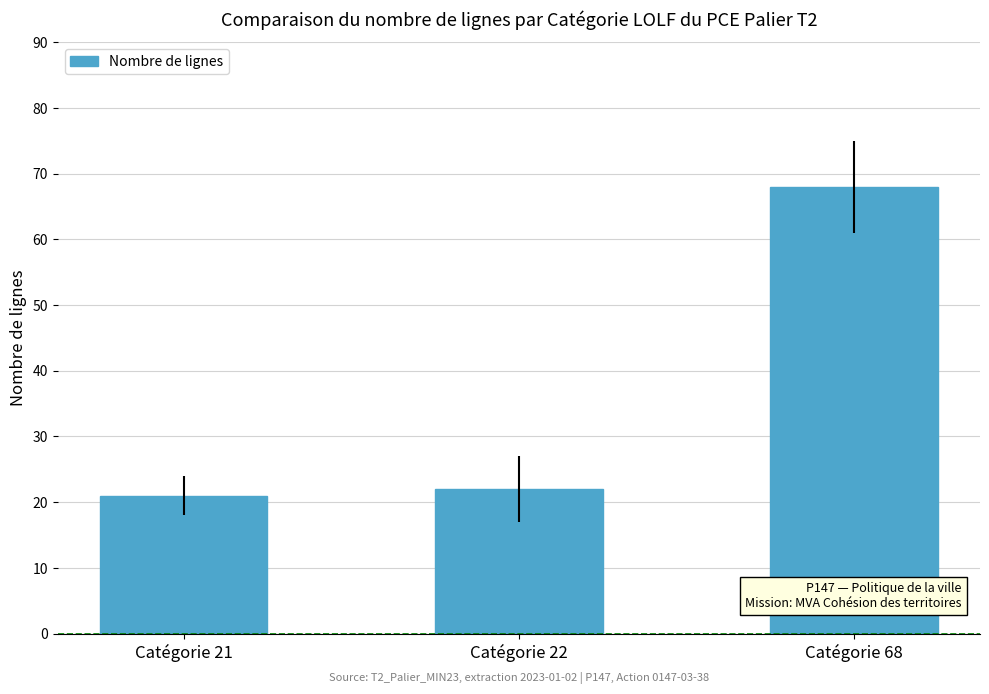

How many bars are there in total?

3